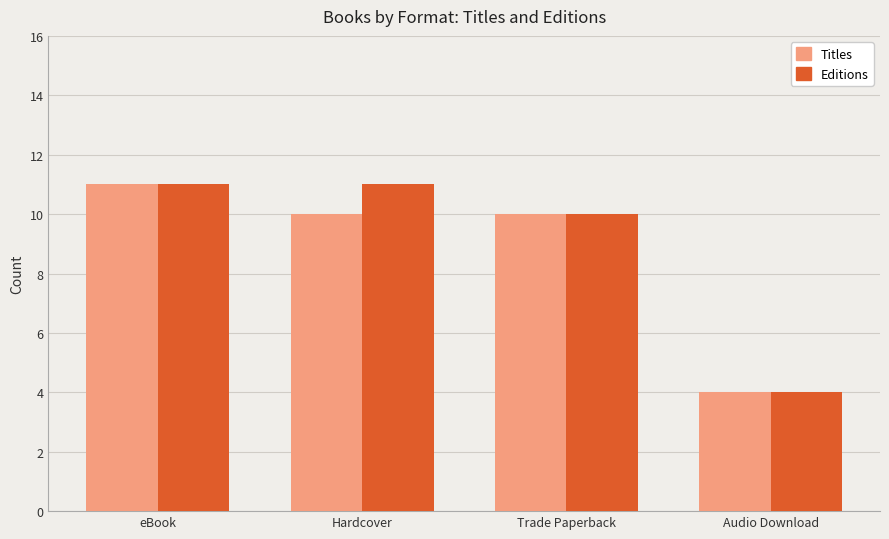

What is the total value across all series at eBook?

22